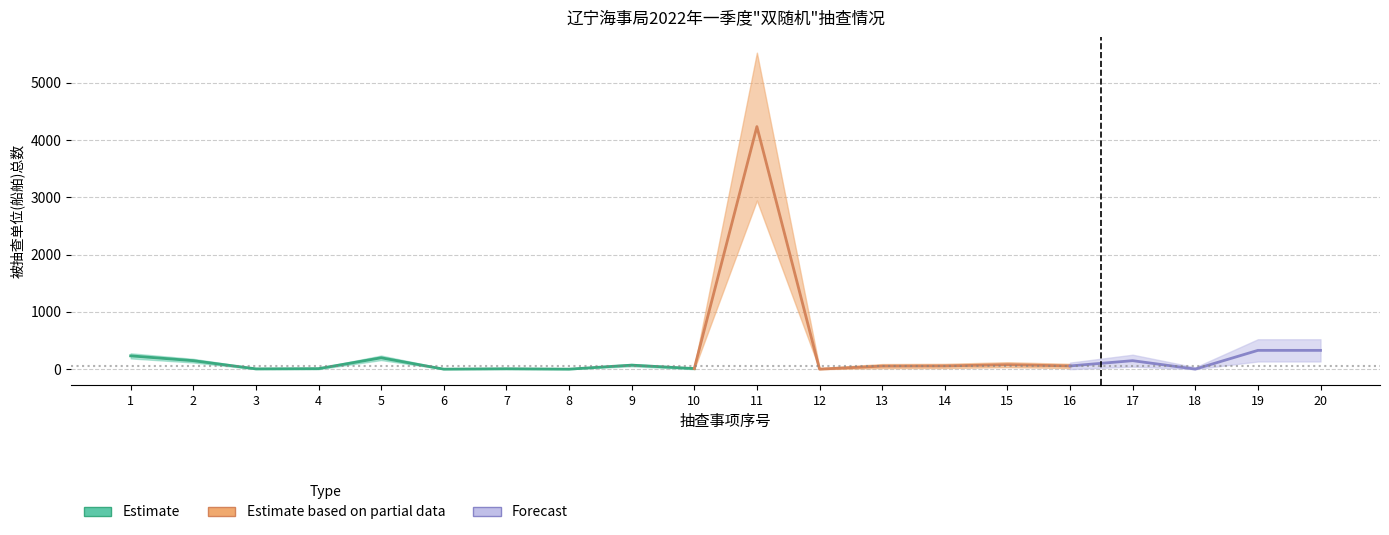

List the labels in order of value, largest first.

11, 19, 20, 1, 5, 2, 17, 15, 9, 14, 16, 13, 10, 4, 7, 3, 18, 6, 8, 12